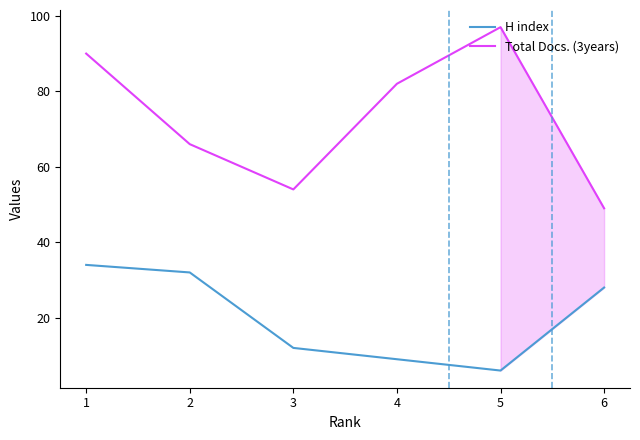

What is the minimum value shown in the chart?

6